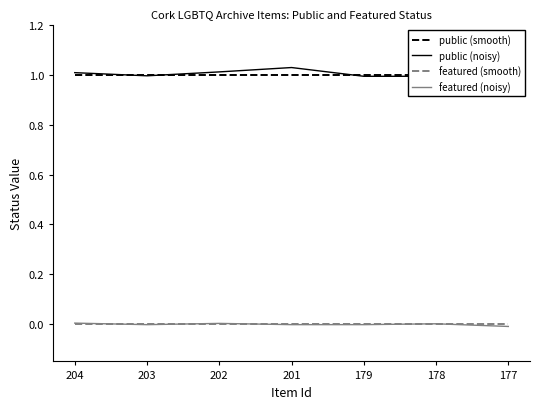

At 203, list the series in order from smallest to largest.

featured (noisy), featured (smooth), public (noisy), public (smooth)